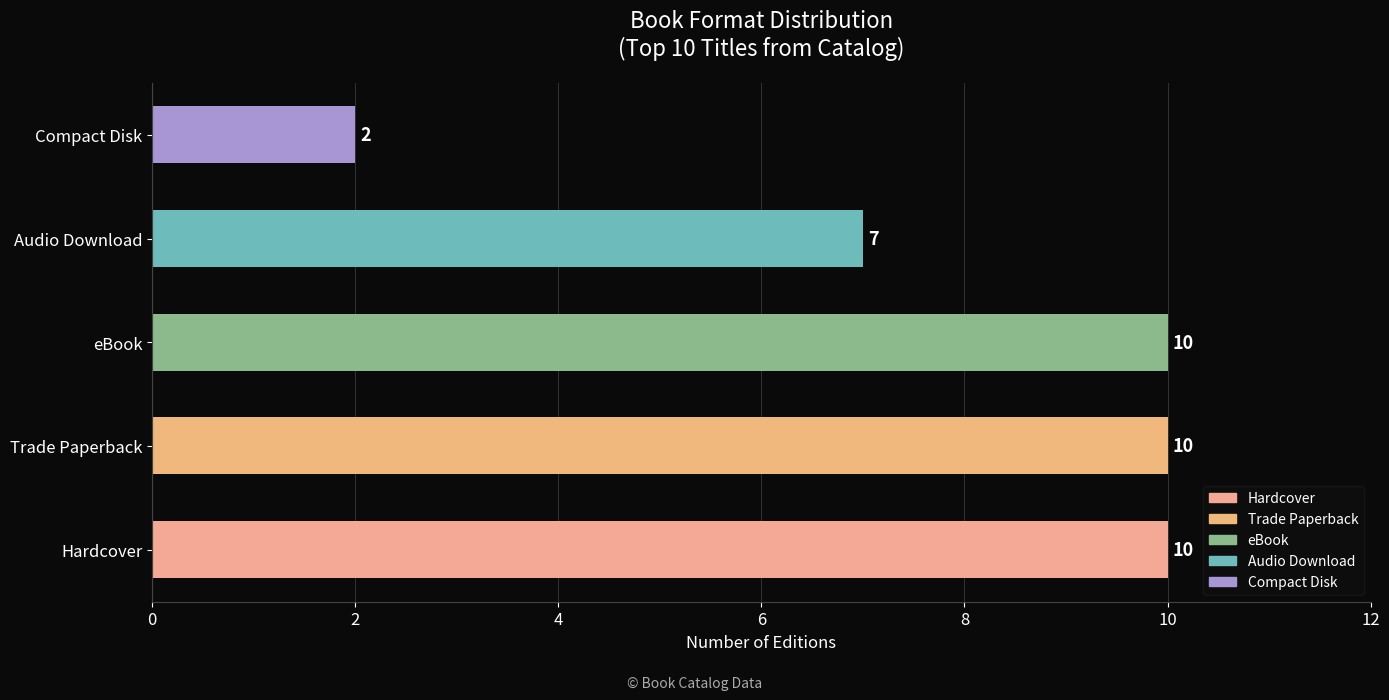

Count the values in the range 7 to 10.

4